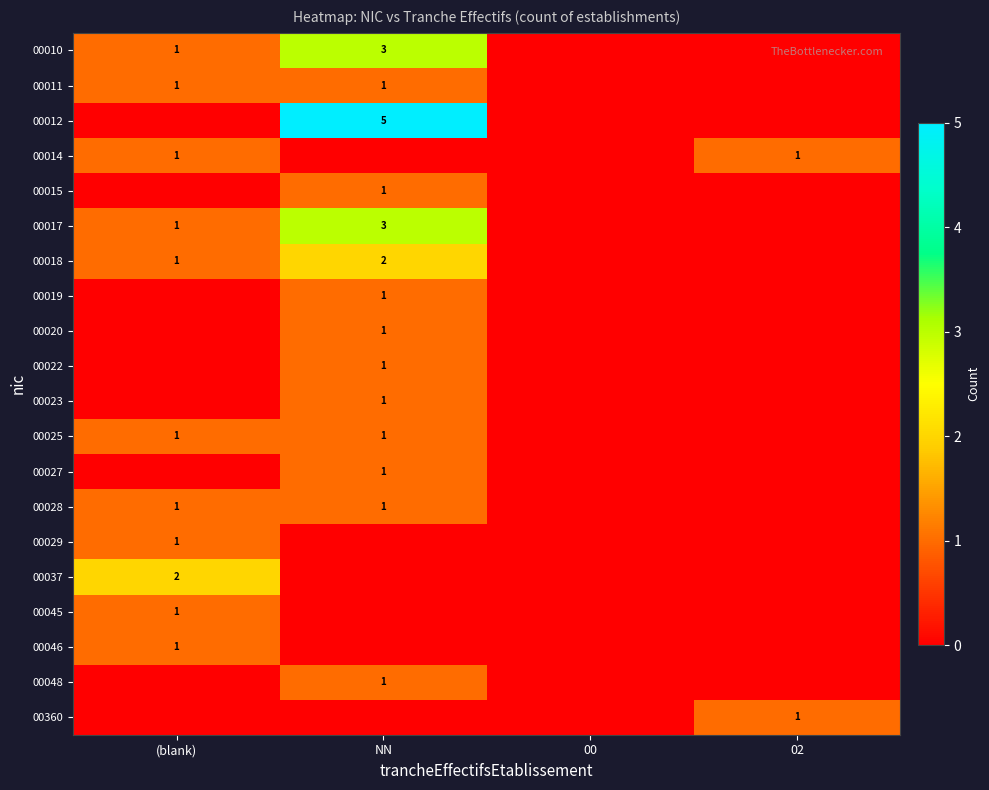

Which category has the highest value across all series?

NN